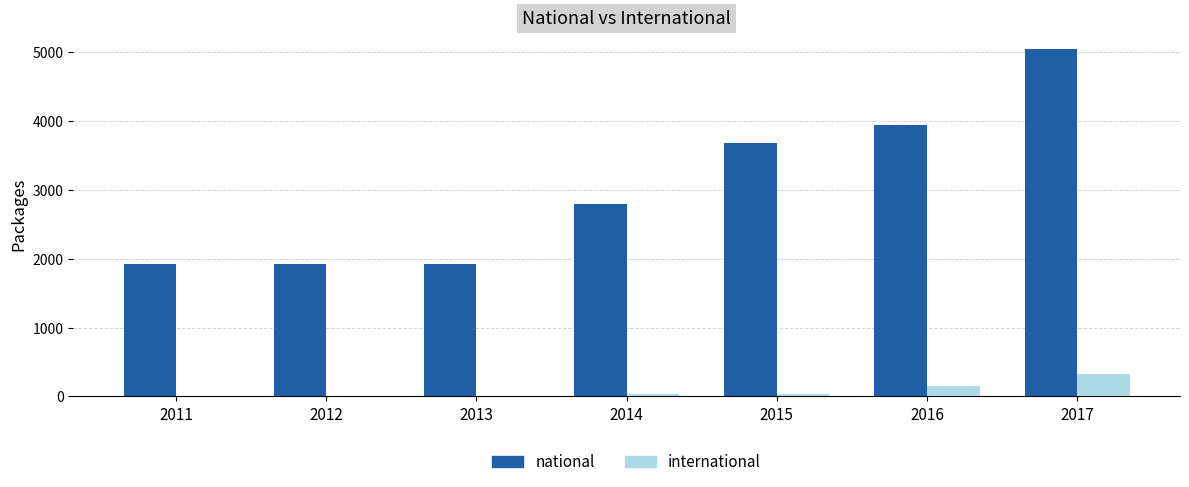

True or false: national has a value of 1921 at 2011.

True